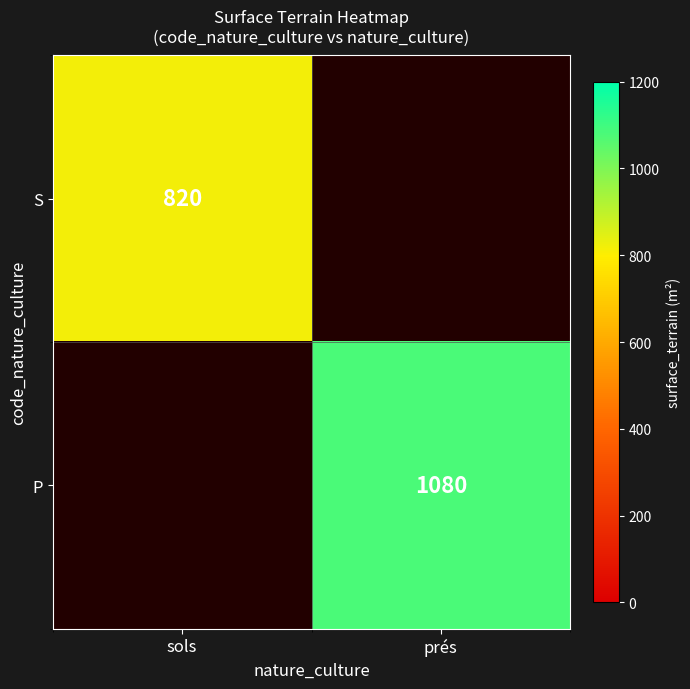

The P series shows 1080 at prés. True or false?

True